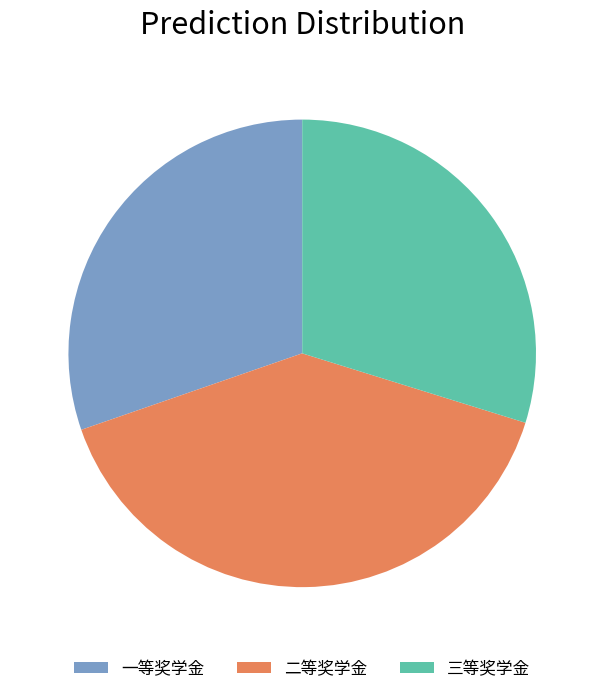

Is the sum of 三等奖学金 and 一等奖学金 greater than half?

Yes